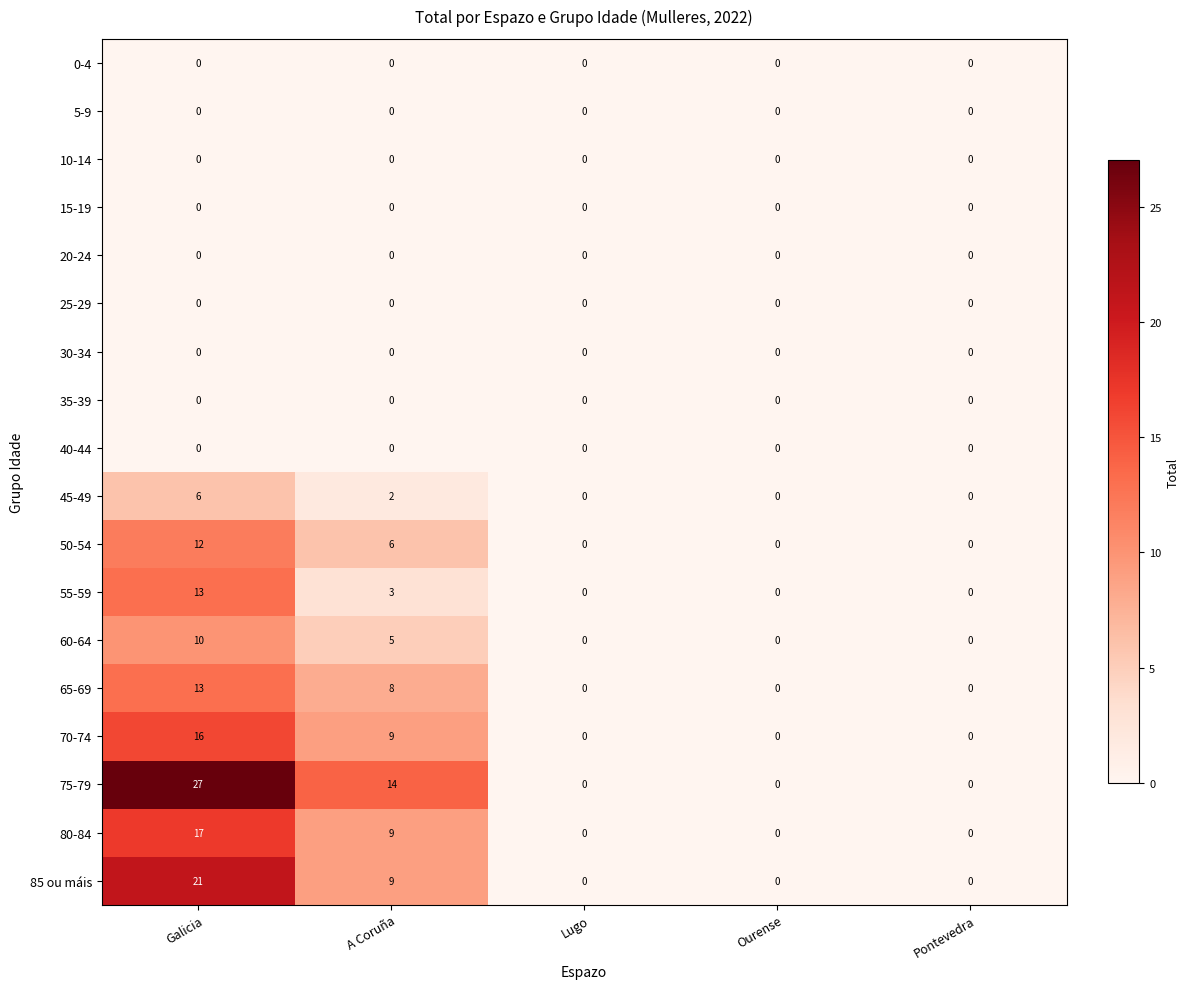

Count the number of data series in this chart.

18